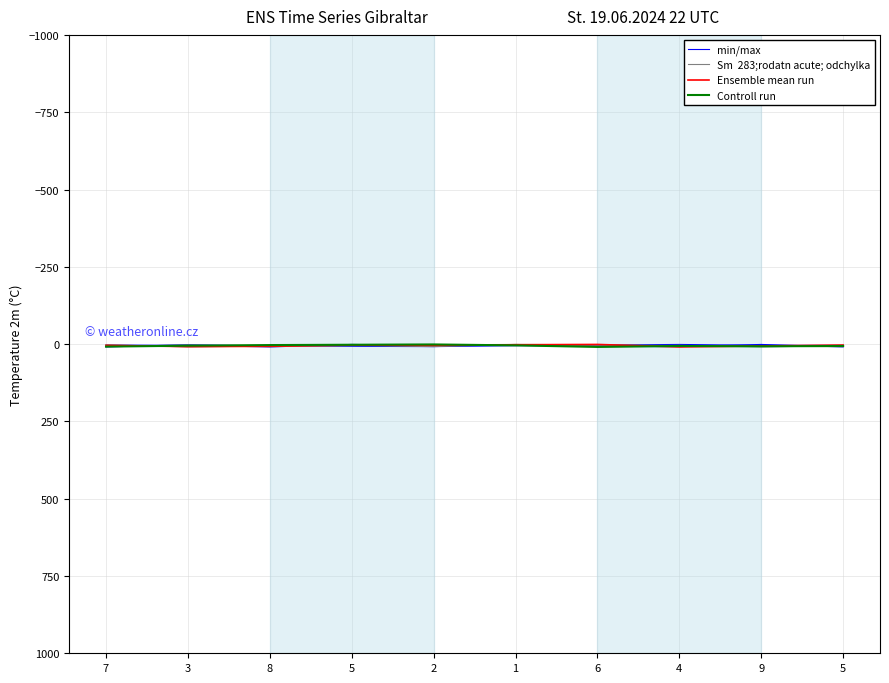

At which category does the chart reach its peak across all series?

7